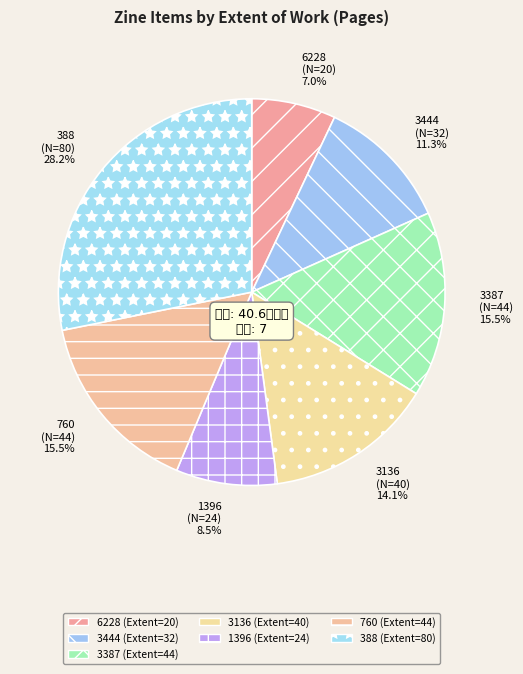

Which has a higher value, 388 or 3387?

388